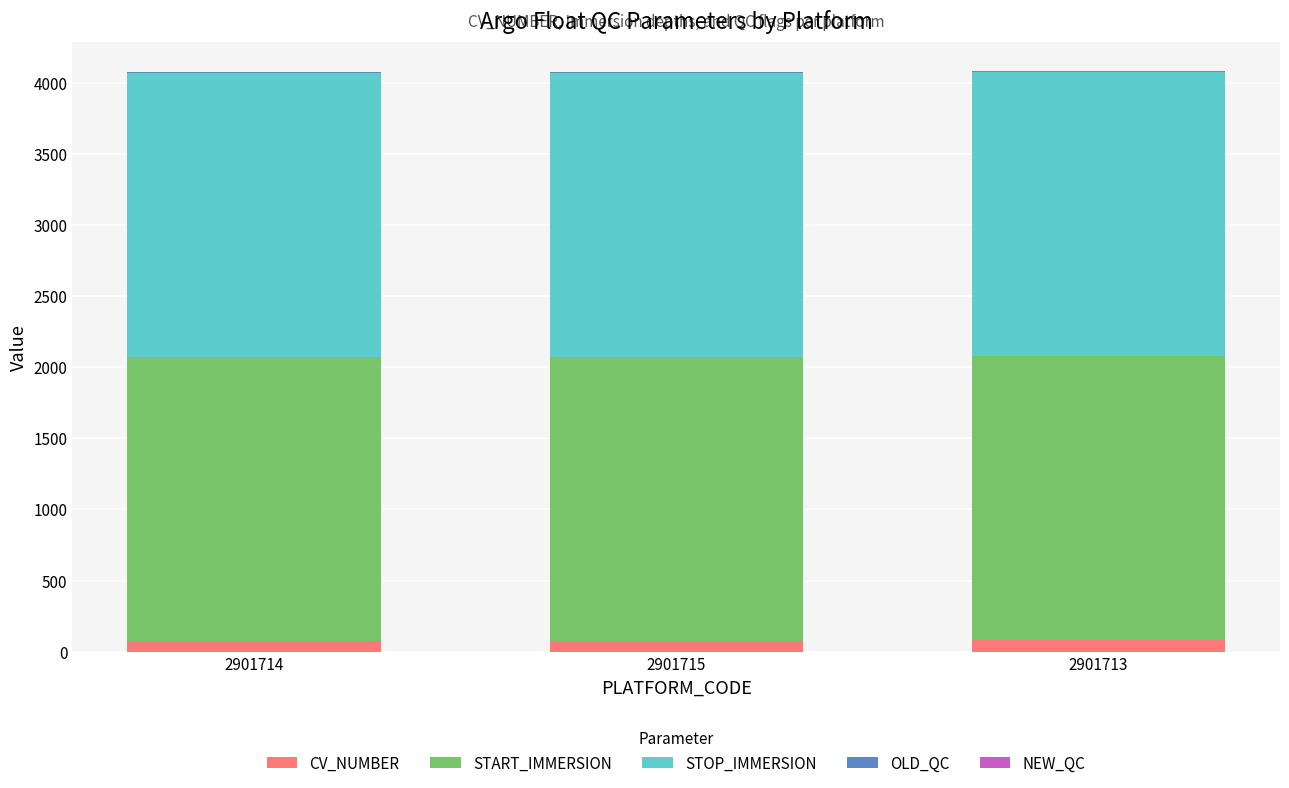

Are the bars grouped side by side (vs. stacked)?

No